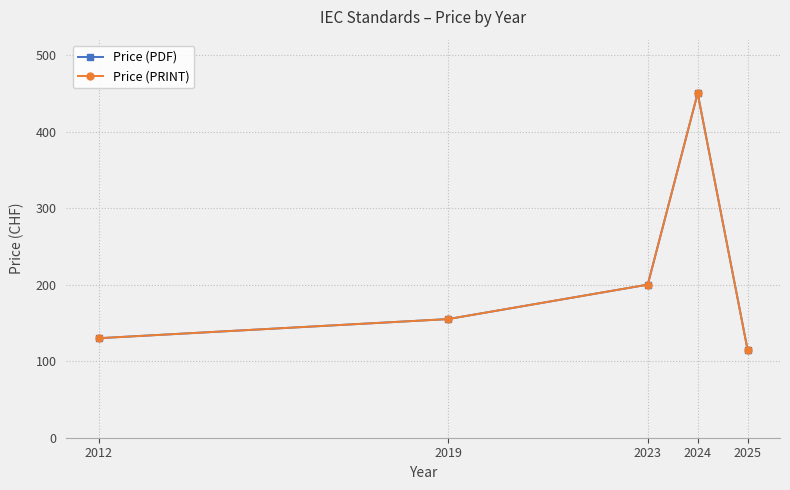

At which category does the chart reach its minimum across all series?

2025